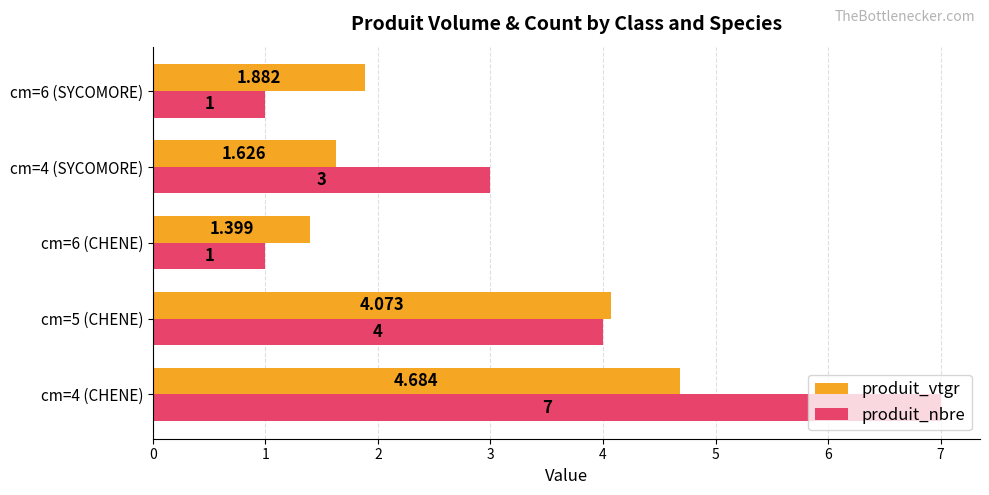

What is the difference between the maximum and second lowest values in the produit_vtgr series?

3.1